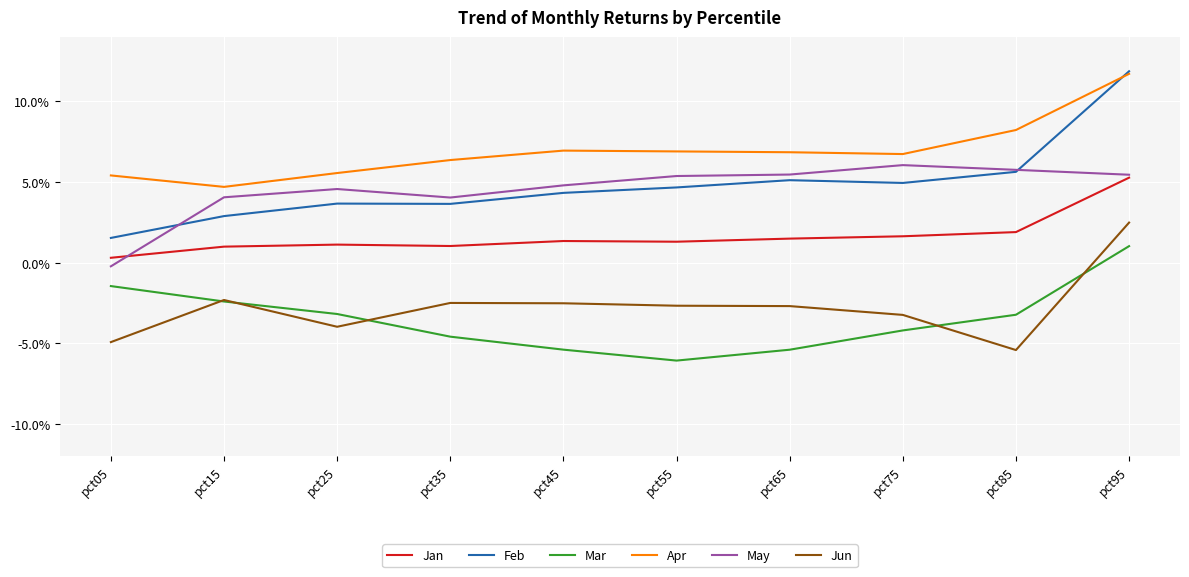

Where is Apr nearest to the value 0?

pct15